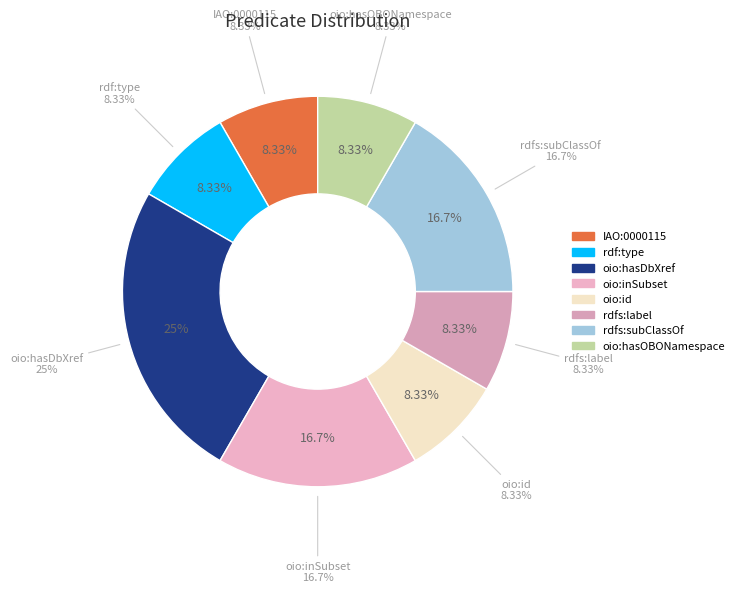

To the nearest percent, what is the average slice percentage?

12%